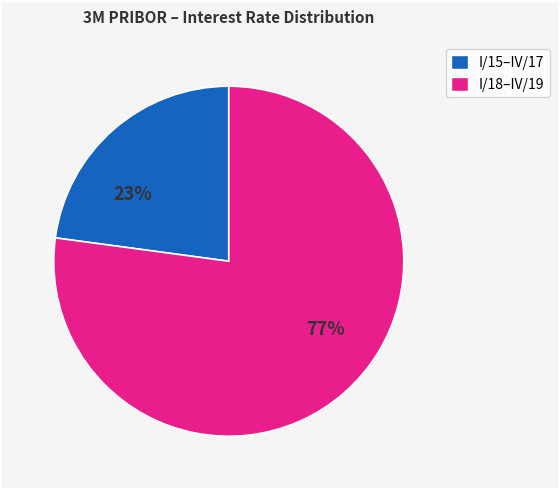

Combined, do I/15–IV/17 and I/18–IV/19 account for over 50%?

Yes